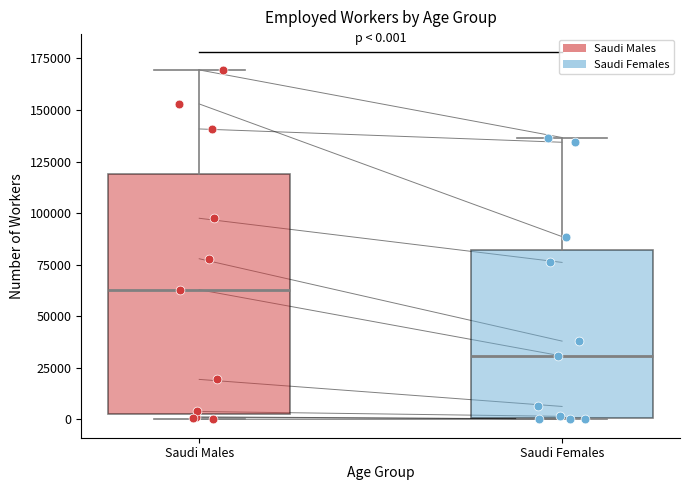

Which box's median line is the highest?

Saudi Males